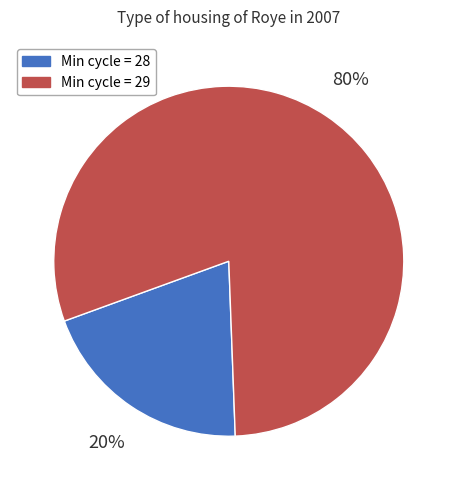

Rank the categories by value from lowest to highest.

Min cycle = 28, Min cycle = 29